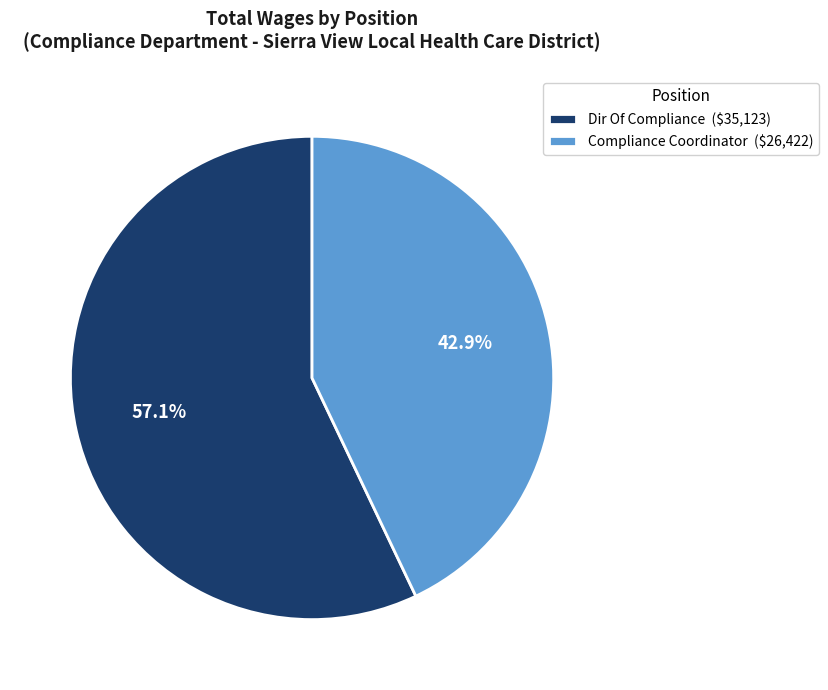

To the nearest percent, what percentage of the pie is Dir Of Compliance?

57%